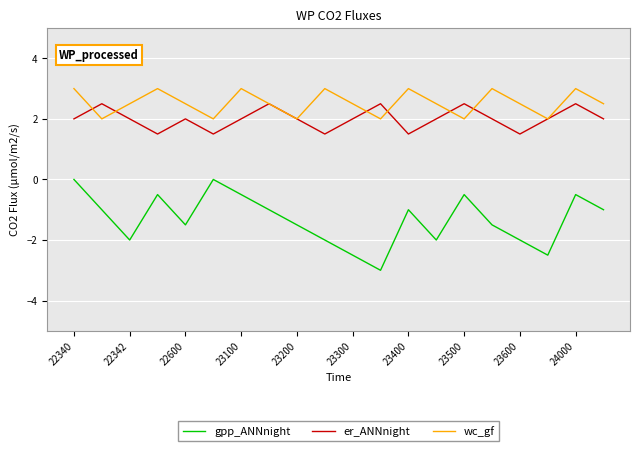

What is the smallest value displayed?

-3.0